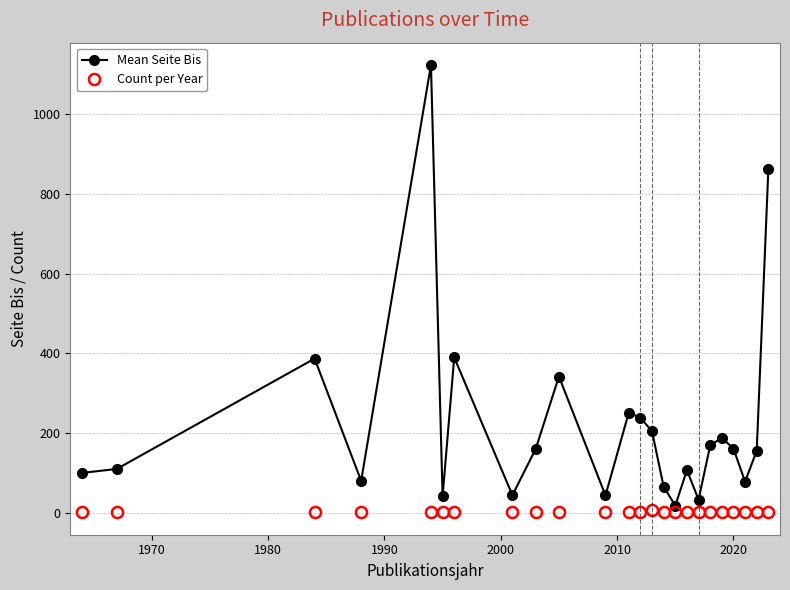

How many lines are shown in the chart?

2